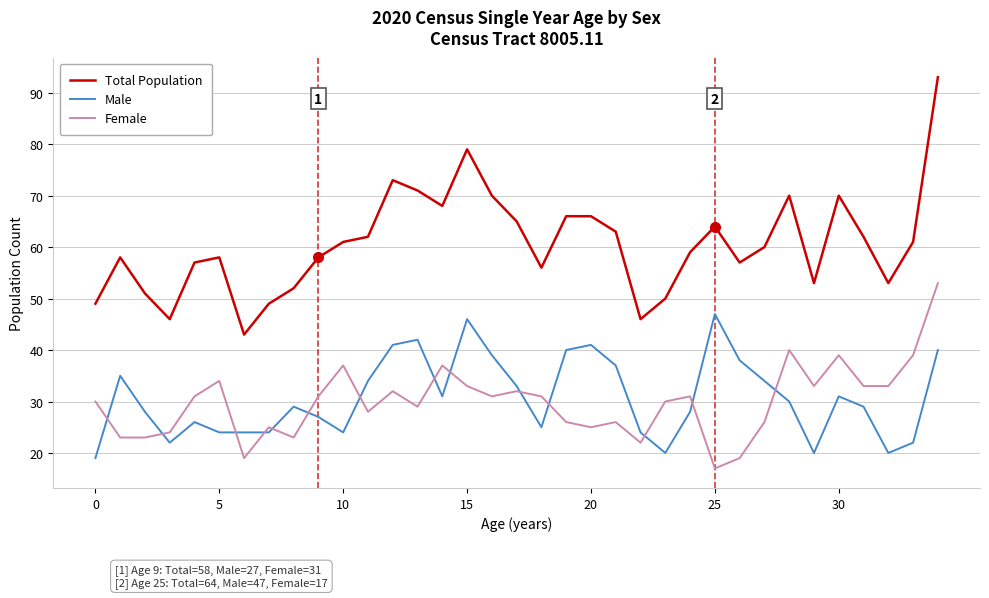

List the series in order of their peak value, highest first.

Total Population, Female, Male